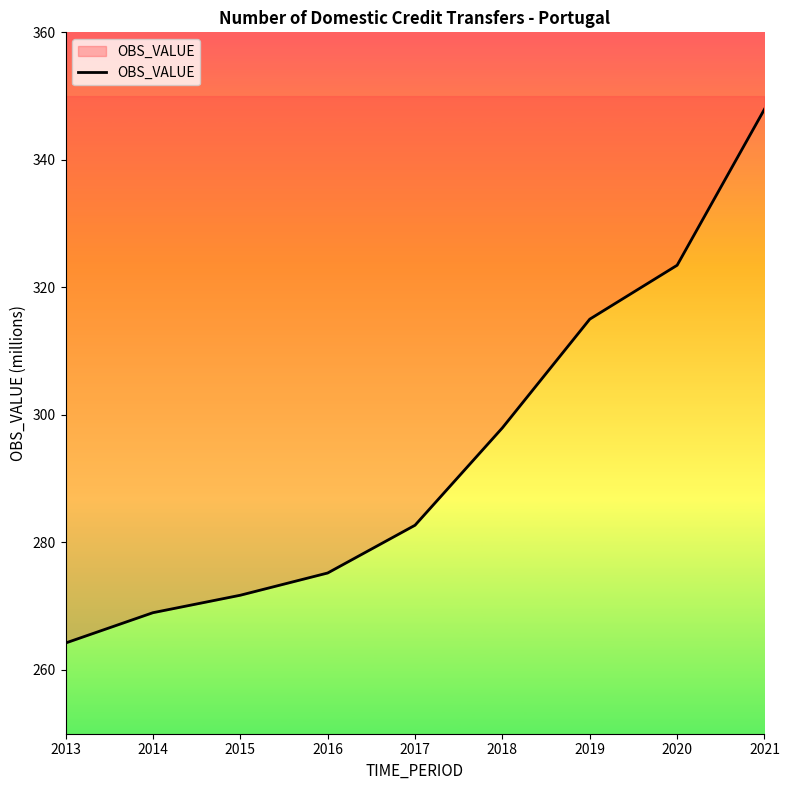

Which category has the lowest value across all series?

2013